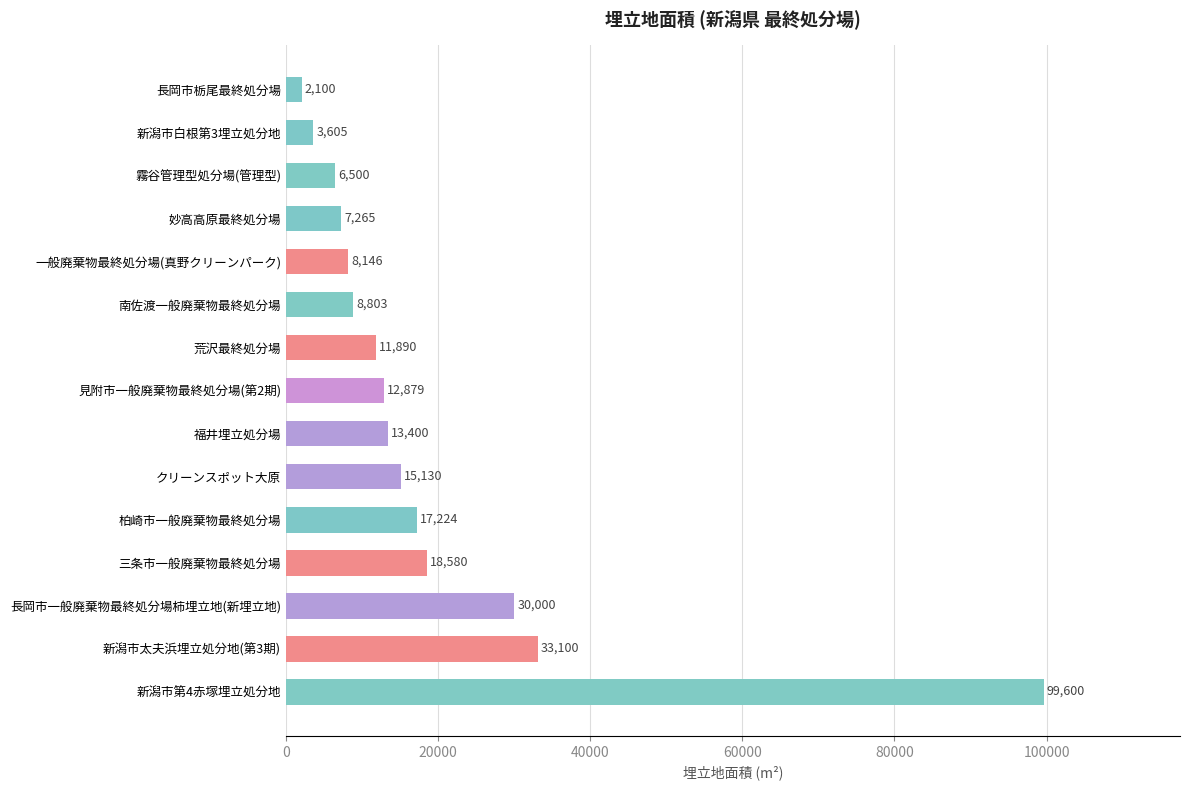

What is the sum of the values at 新潟市白根第3埋立処分地 and 三条市一般廃棄物最終処分場?

22185